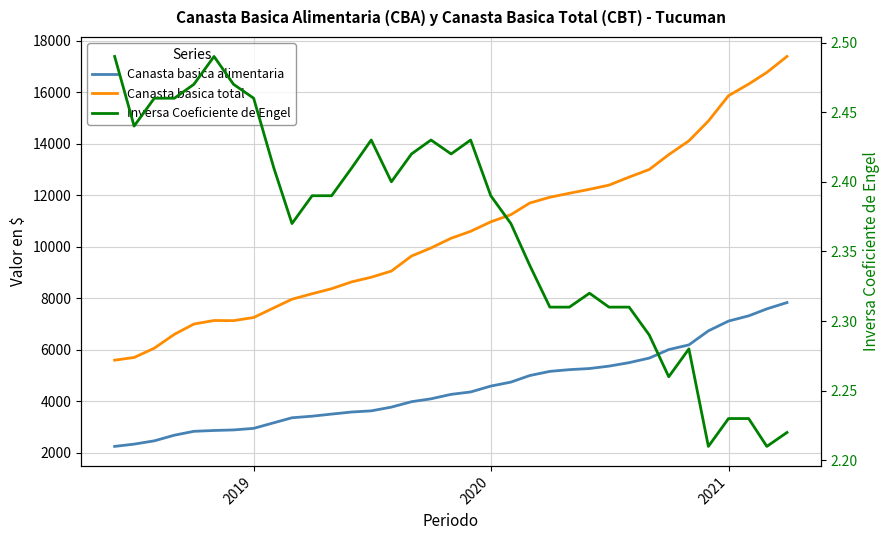

How many values in the Canasta basica total series are below 10331?

17